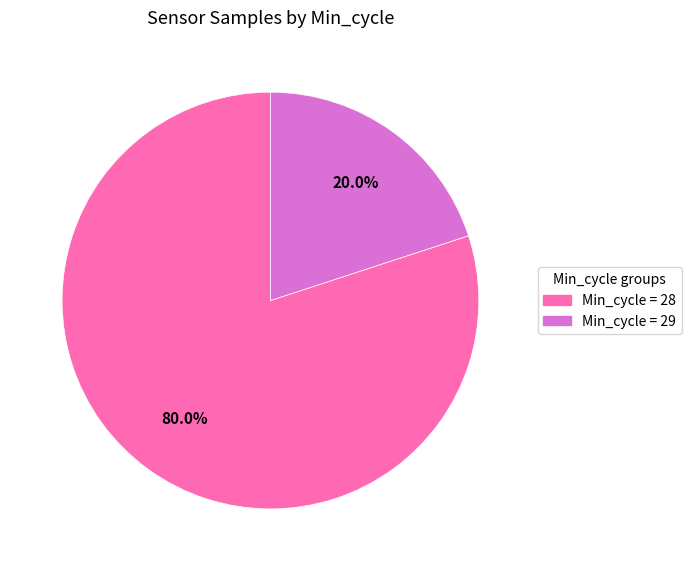

Is Min_cycle = 28 the majority of the pie?

Yes